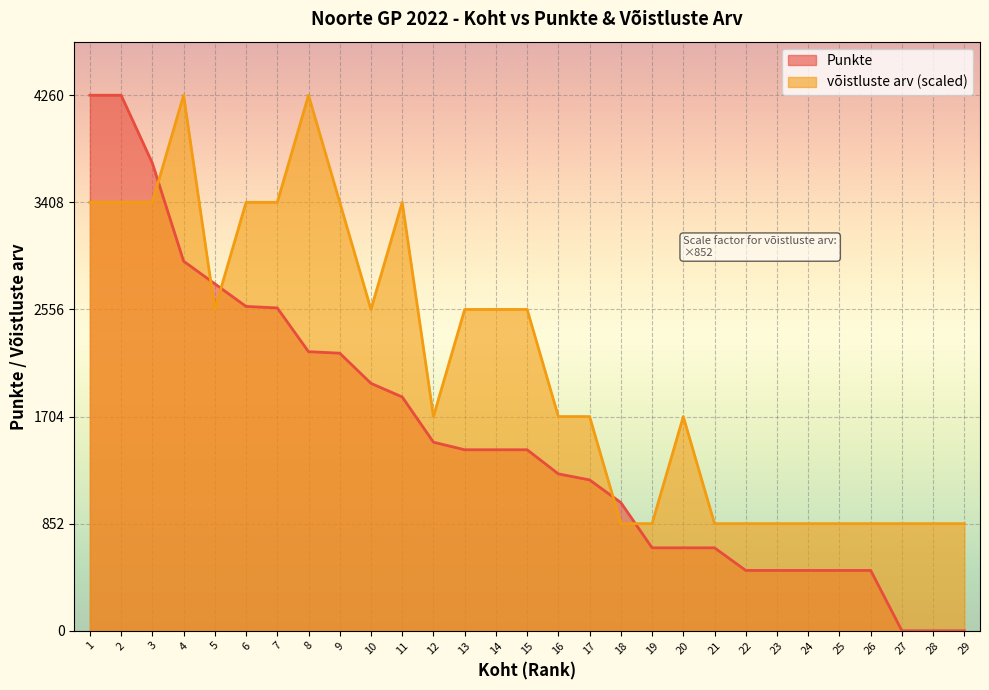

What value does the võistluste arv series have at 6, to the nearest 50?

3400